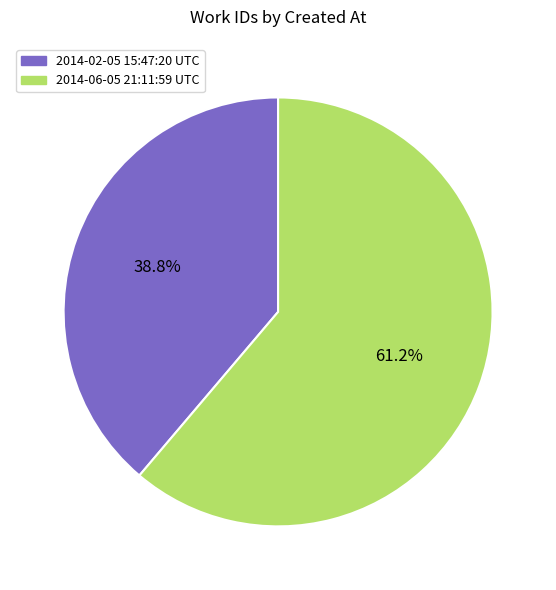

How many segments does this pie chart have?

2